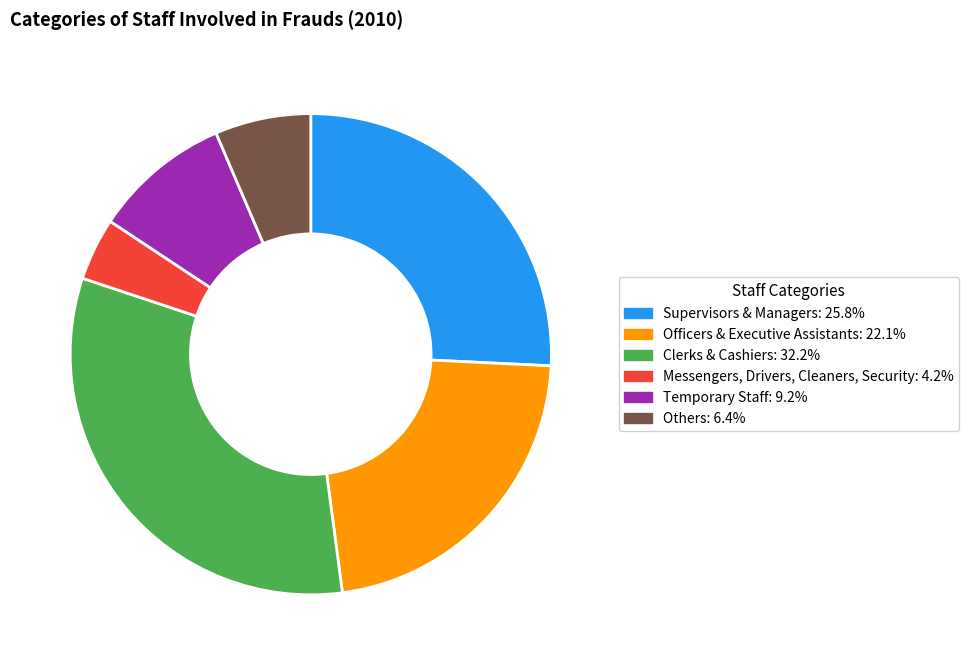

What is the ratio of the value at Messengers, Drivers, Cleaners, Security to the value at Temporary Staff?

0.5